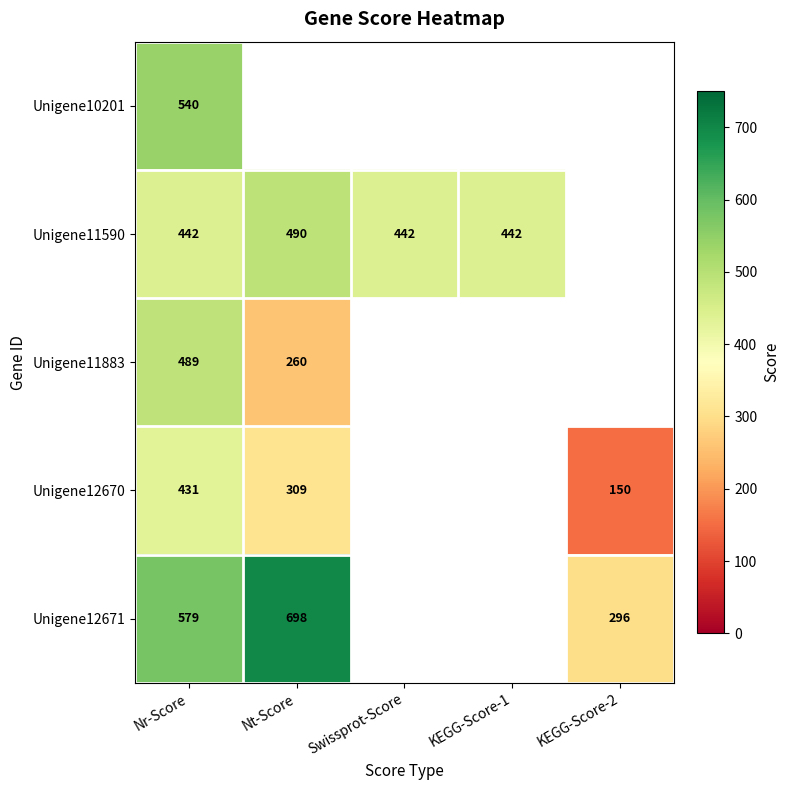

The Unigene10201 series shows 332.6 at Nr-Score. True or false?

False